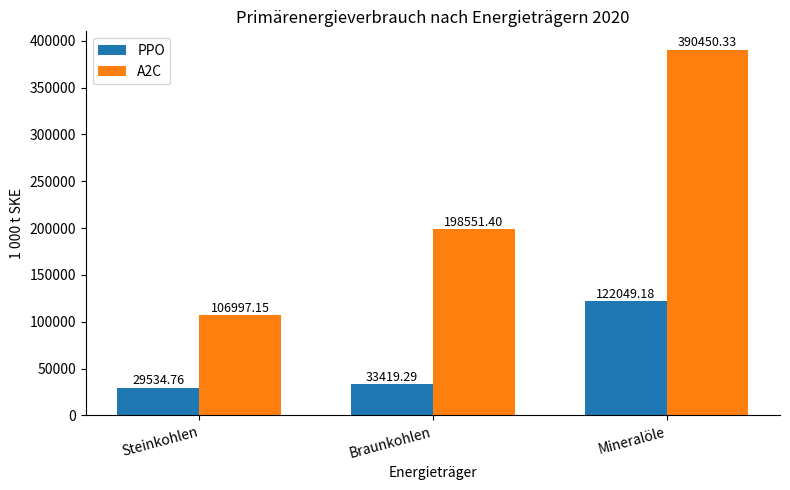

How many bars are there in total?

6